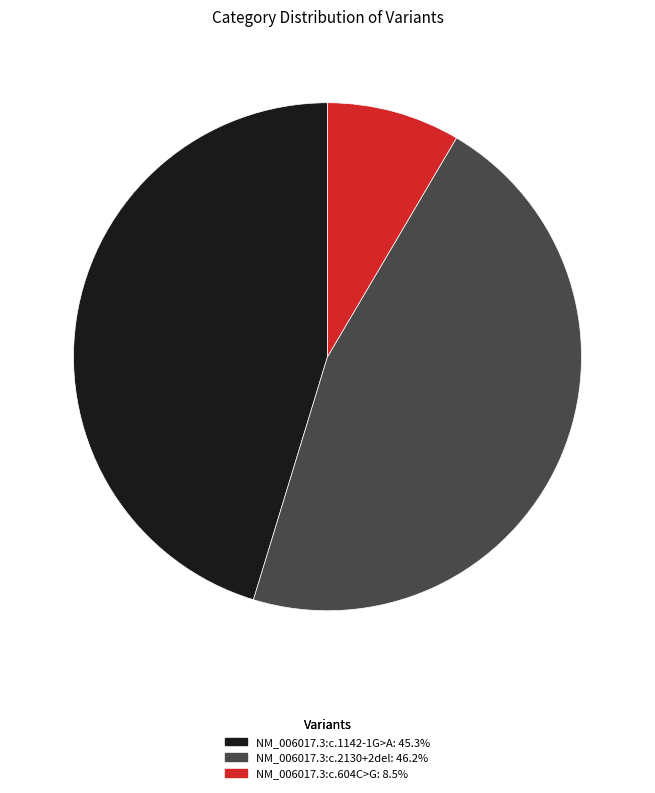

Is there a majority slice in this chart?

No